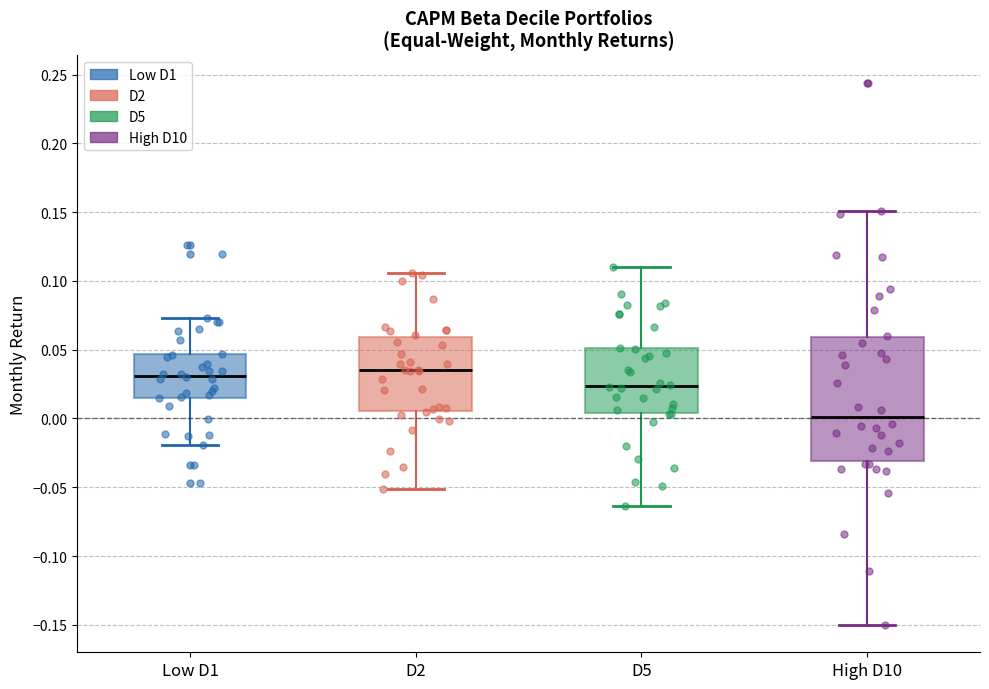

Reading left to right, read every box against the y-axis: the position of its median line, the range the box covers, and the ends of its whiskers. The values are not printed on the chart, so give them approximately, as read against the axis.

Low D1: median 0.030, box 0.015 to 0.045, whiskers -0.020 to 0.075
D2: median 0.035, box 0.005 to 0.060, whiskers -0.050 to 0.105
D5: median 0.025, box 0.005 to 0.050, whiskers -0.065 to 0.110
High D10: median 0.000, box -0.030 to 0.060, whiskers -0.150 to 0.150